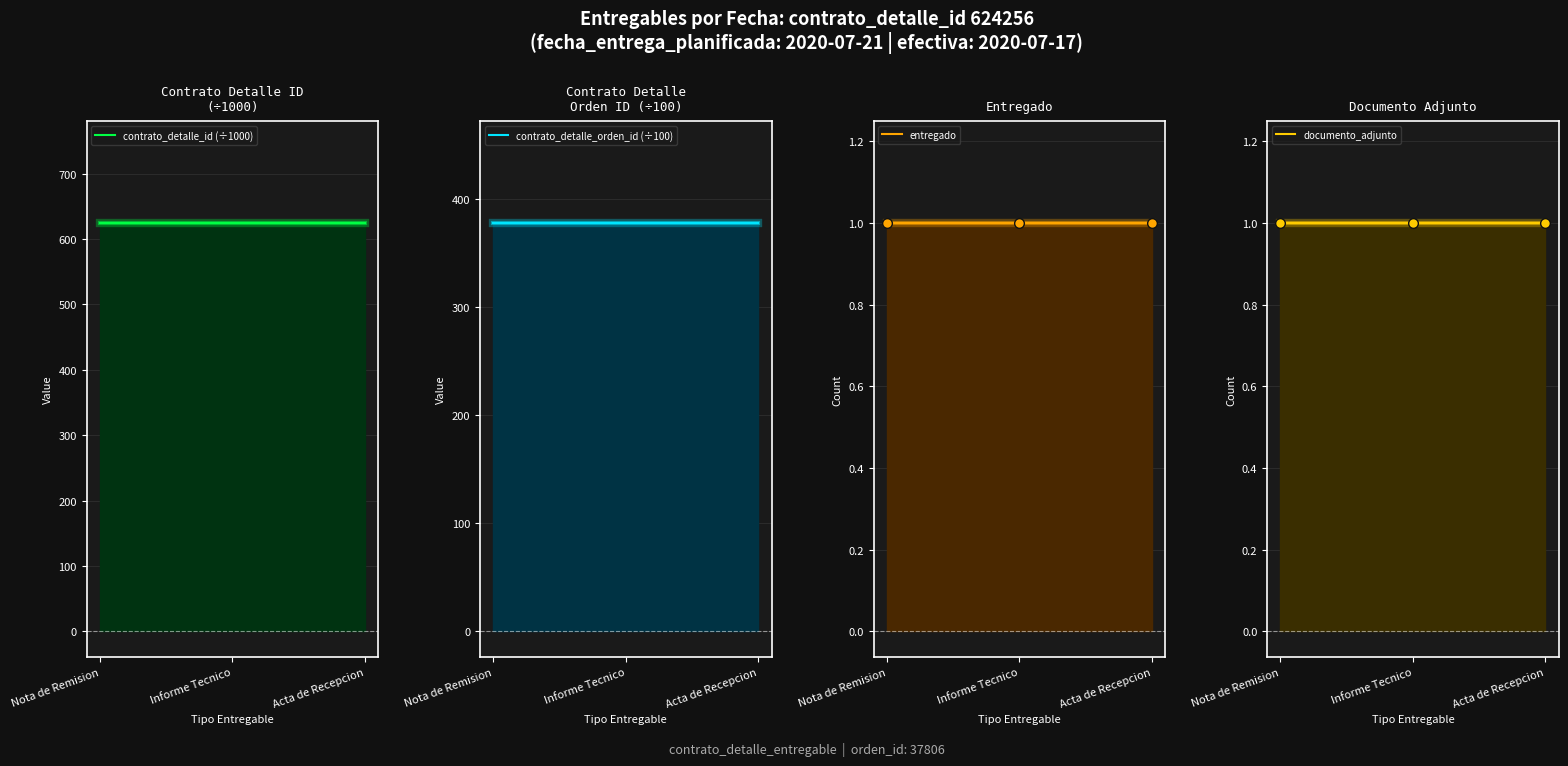

Reading left to right, list all the values displayed in this chart.

contrato_detalle_id (÷1000): 624.3	624.3	624.3
contrato_detalle_orden_id (÷100): 378.1	378.1	378.1
entregado: 1.0	1.0	1.0
documento_adjunto: 1.0	1.0	1.0